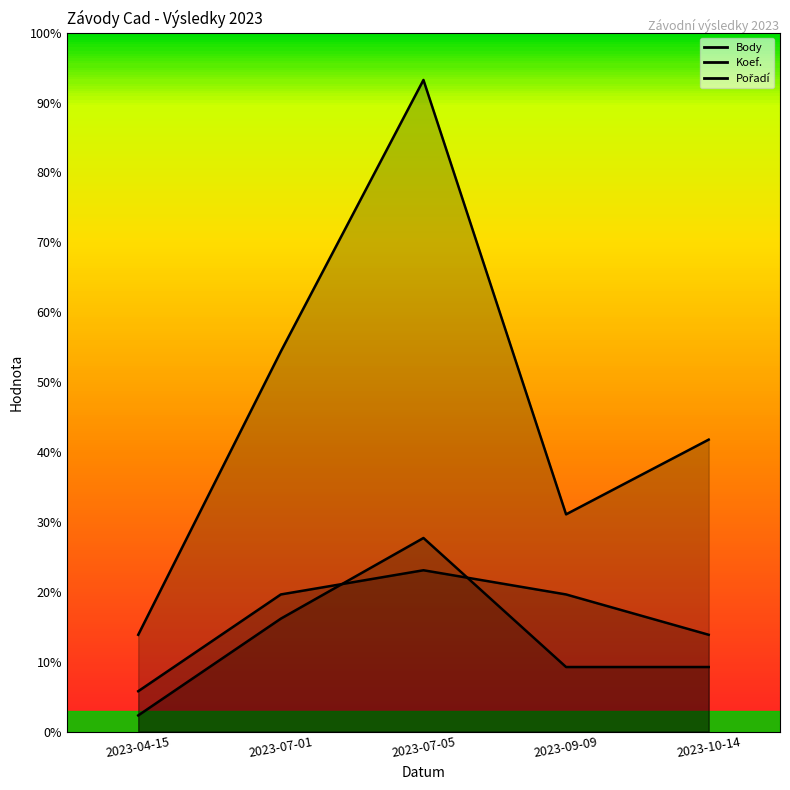

At which label does Koef. first exceed 120?

2023-07-01